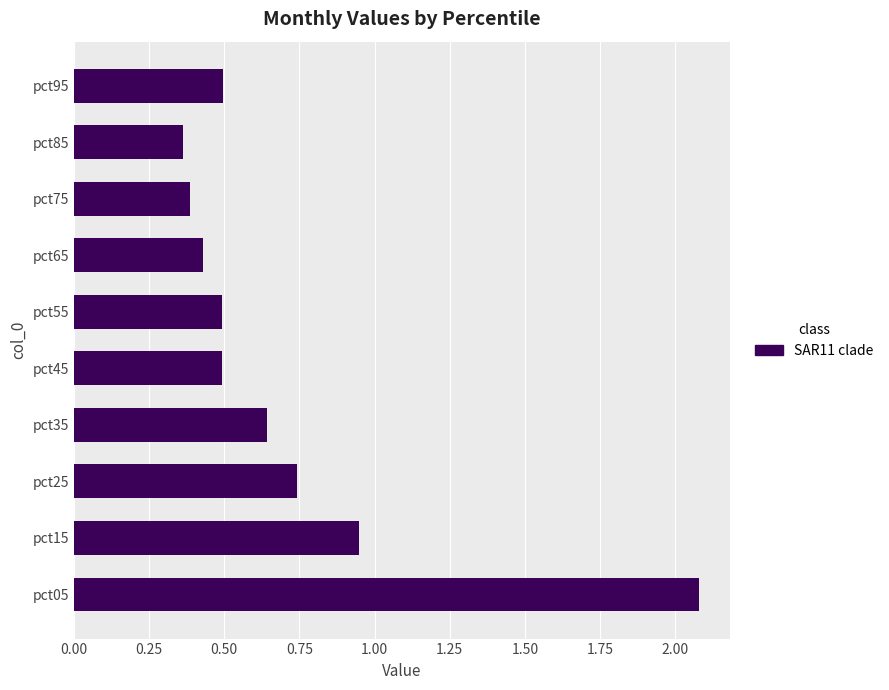

What is the sum of all values?

7.1